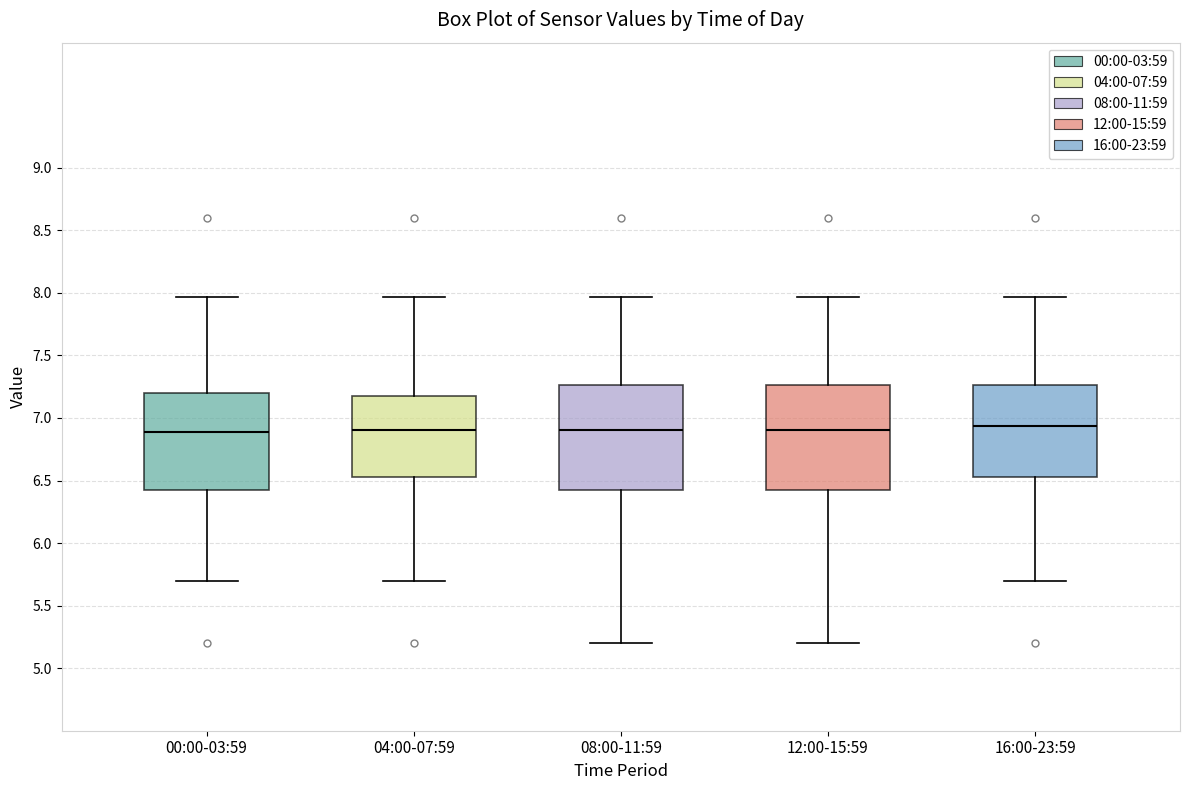

Reading left to right, transcribe this box plot: for each box, give where its median line is, the range the box spans, and where its two whiskers end, as read against the y-axis. The values are not printed on the chart, so give them approximately, as read against the axis.

00:00-03:59: median 6.90, box 6.40 to 7.20, whiskers 5.70 to 7.95
04:00-07:59: median 6.90, box 6.55 to 7.20, whiskers 5.70 to 7.95
08:00-11:59: median 6.90, box 6.40 to 7.25, whiskers 5.20 to 7.95
12:00-15:59: median 6.90, box 6.40 to 7.25, whiskers 5.20 to 7.95
16:00-23:59: median 6.95, box 6.55 to 7.25, whiskers 5.70 to 7.95